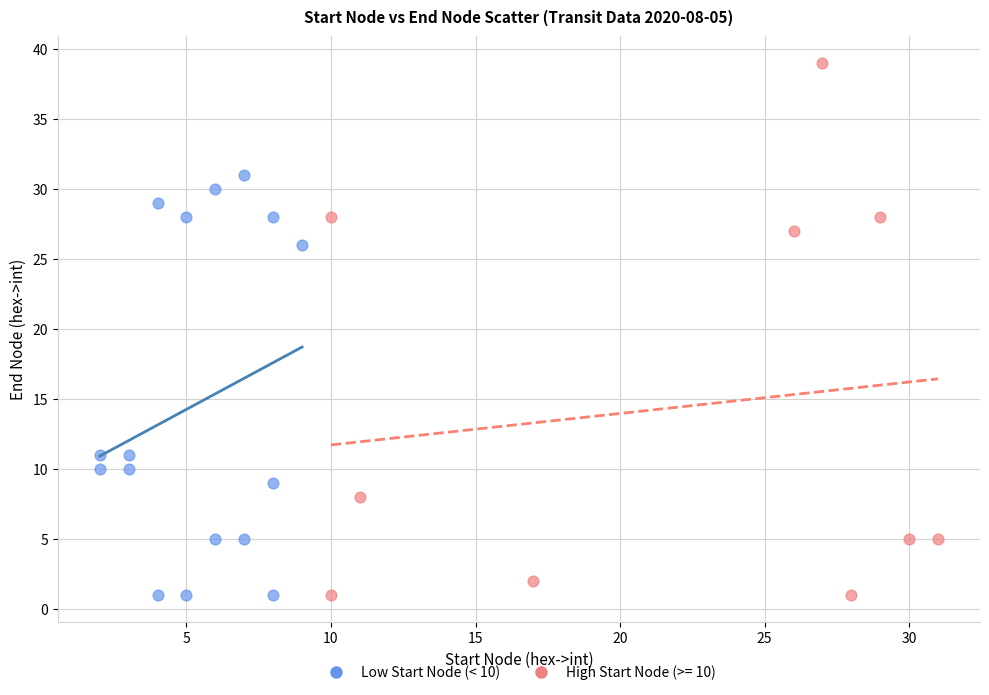

Which series contains the highest Y value?

High Start Node (>= 10)